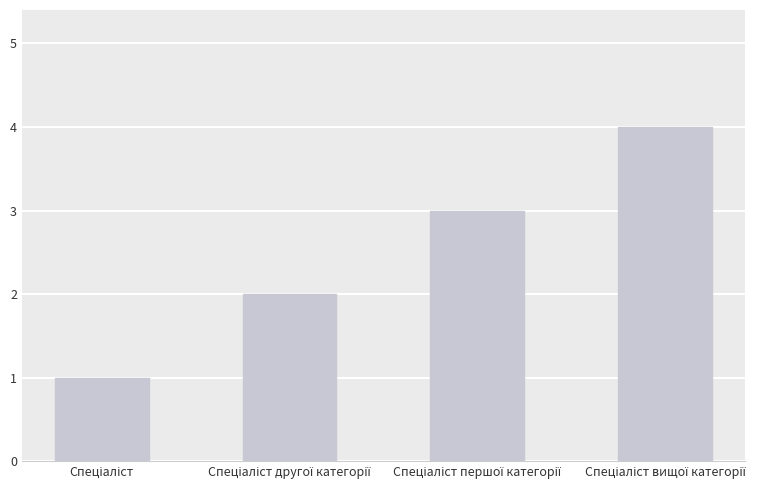

What is the maximum value shown in the chart?

4